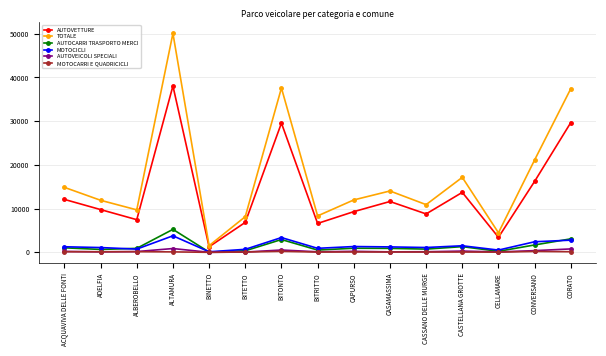

What is the value of the AUTOVETTURE point at the 5th from the left?

1280